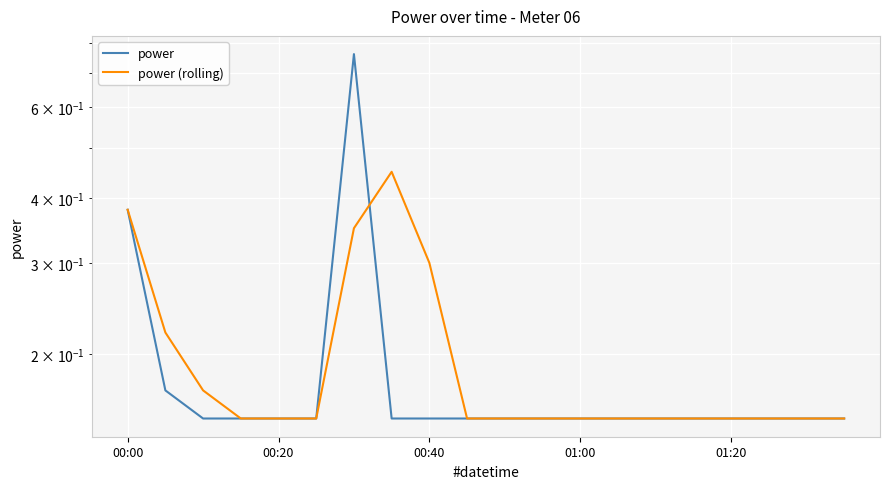

How many lines are shown in the chart?

2